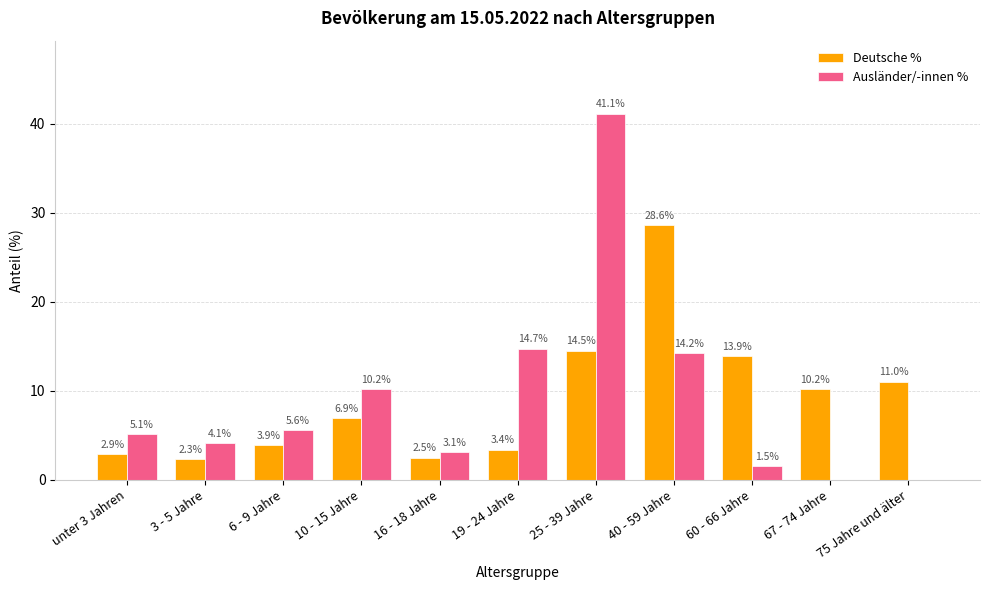

Reading left to right, list all the values displayed in this chart.

Deutsche %: 2.9	2.3	3.9	6.9	2.5	3.4	14.5	28.6	13.9	10.2	11.0
Ausländer/-innen %: 5.1	4.1	5.6	10.2	3.1	14.7	41.1	14.2	1.5	0.0	0.0